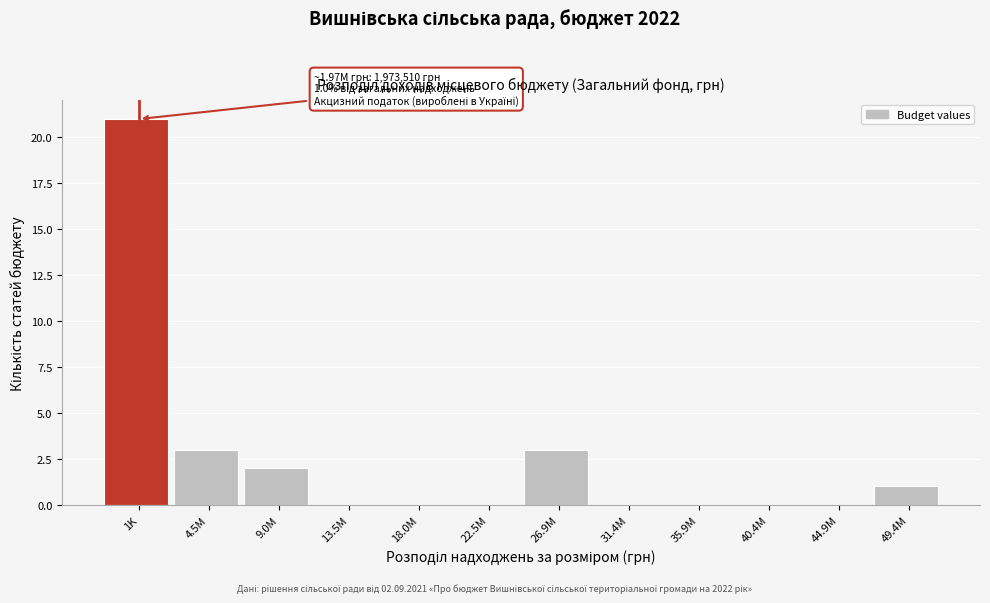

Reading left to right, extract all data points from this chart.

1K=21	4.5M=3	9.0M=2	13.5M=0	18.0M=0	22.5M=0	26.9M=3	31.4M=0	35.9M=0	40.4M=0	44.9M=0	49.4M=1